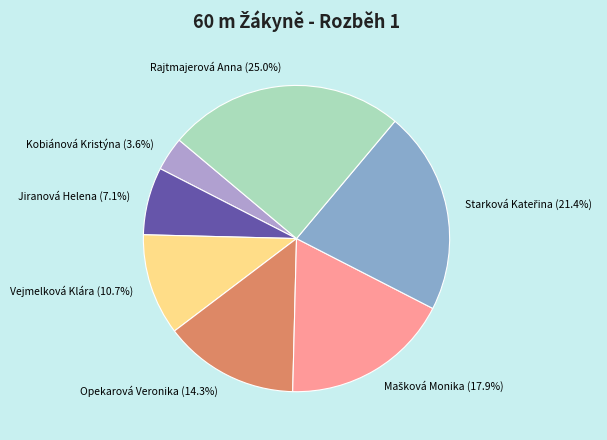

The Opekarová Veronika slice represents 7% of the pie. True or false?

False